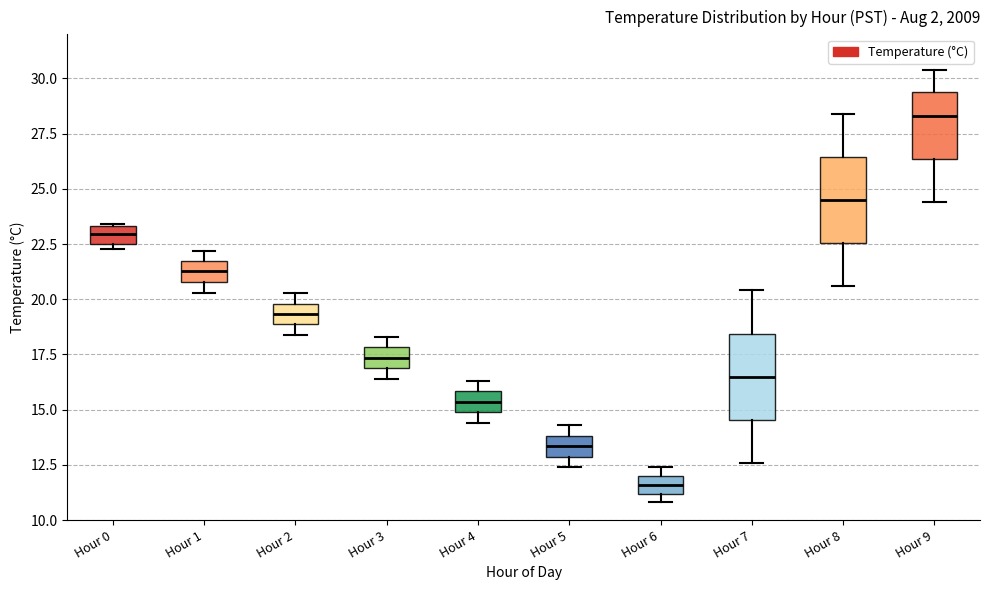

Which box's median line is the lowest?

Hour 6